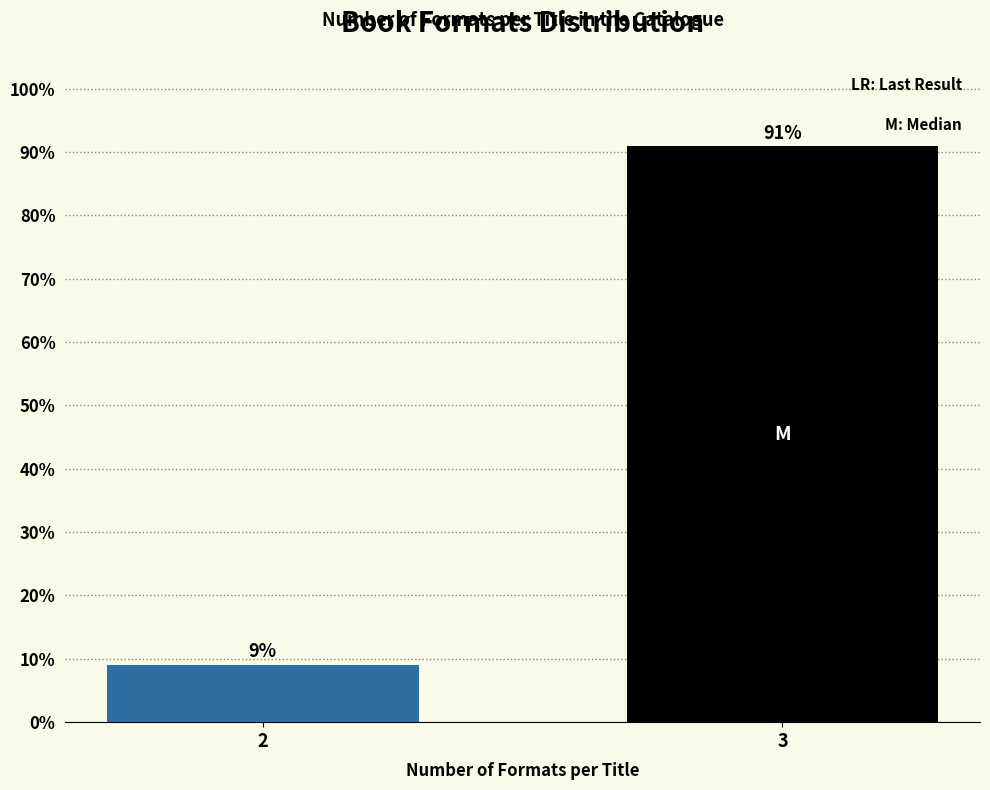

What is the approximate value at 3?

90.9